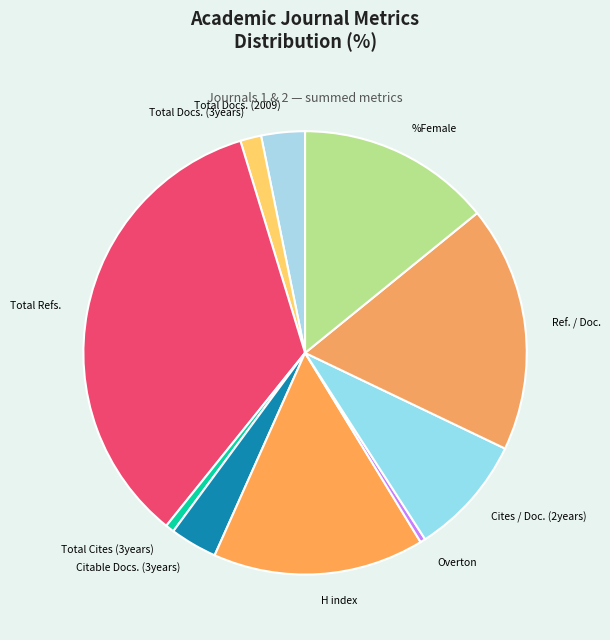

True or false: Total Docs. (3years) accounts for 2% of the total.

True